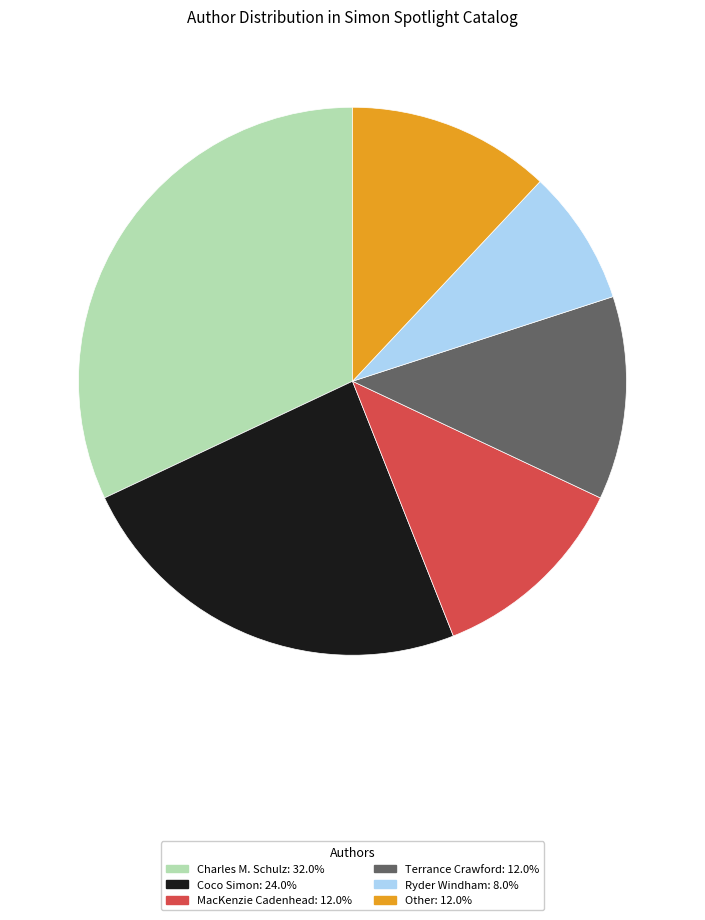

Is there a majority slice in this chart?

No